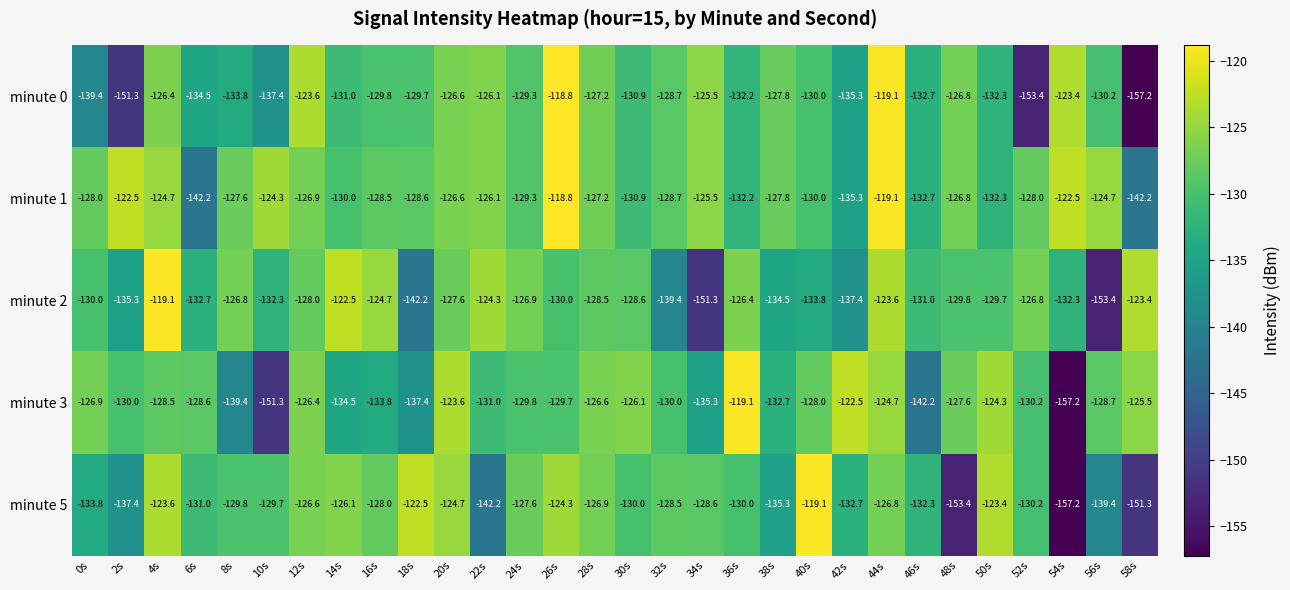

Which category has the highest value across all series?

26s